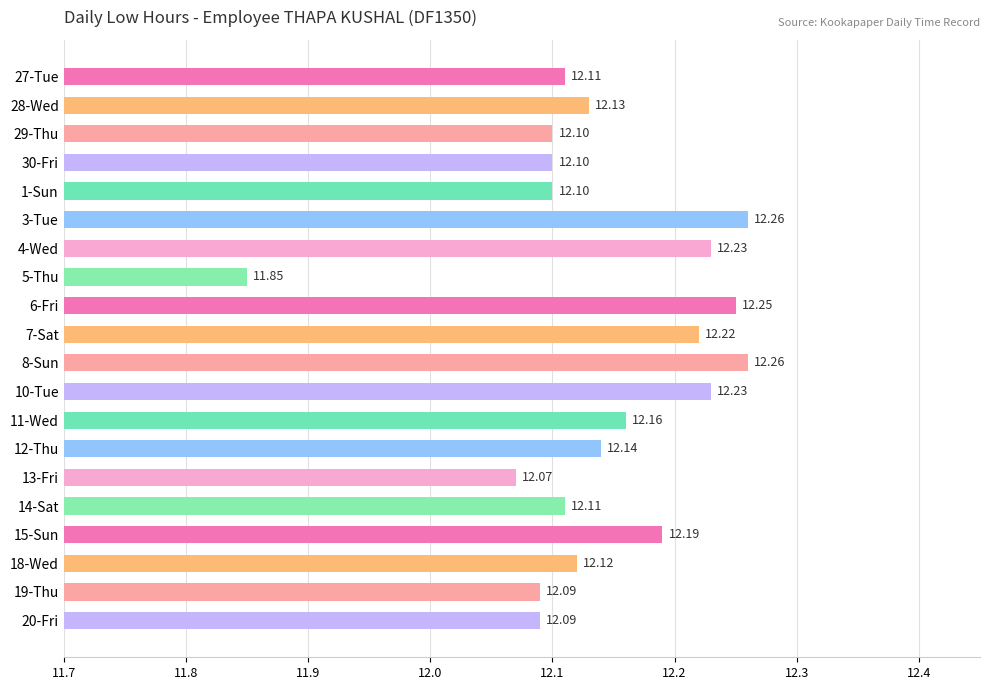

What is the difference between the second highest and minimum values?

0.4